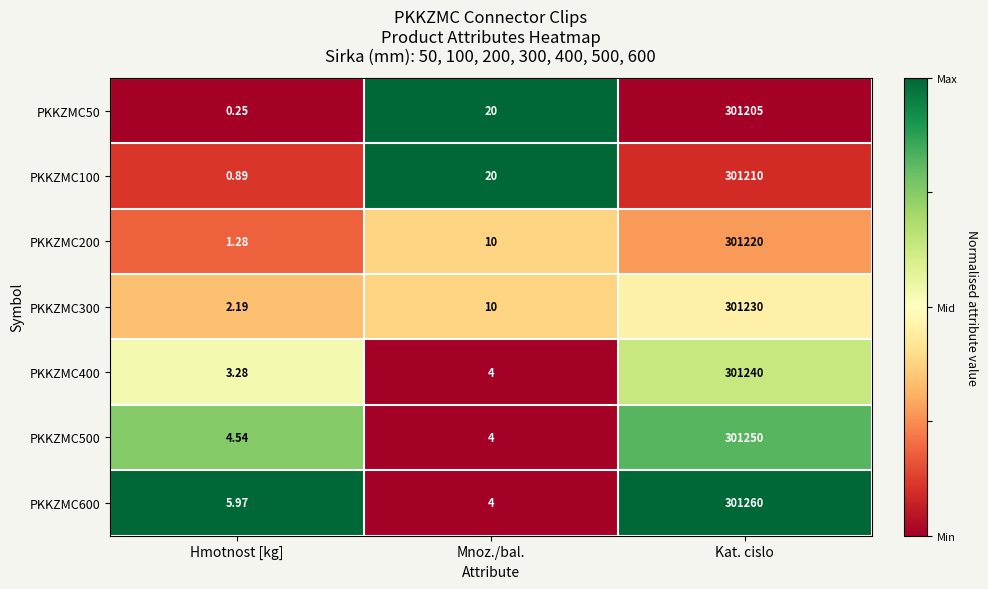

Is the value of PKKZMC300 at Kat. cislo greater than the value of PKKZMC50 at Hmotnost [kg]?

Yes